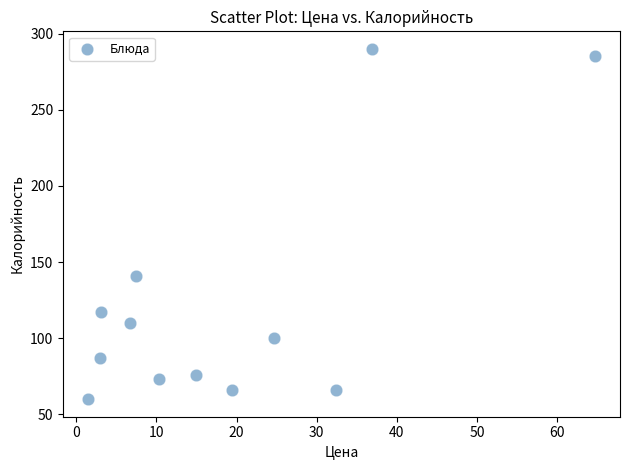

What Y value in the scatter plot is closest to 175?

141